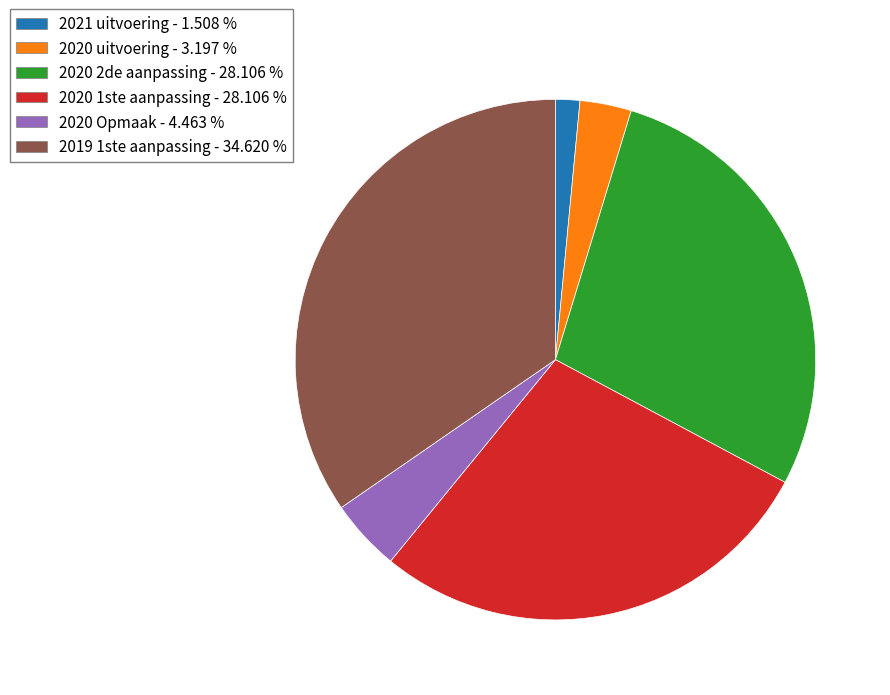

Does any single category account for the majority?

No